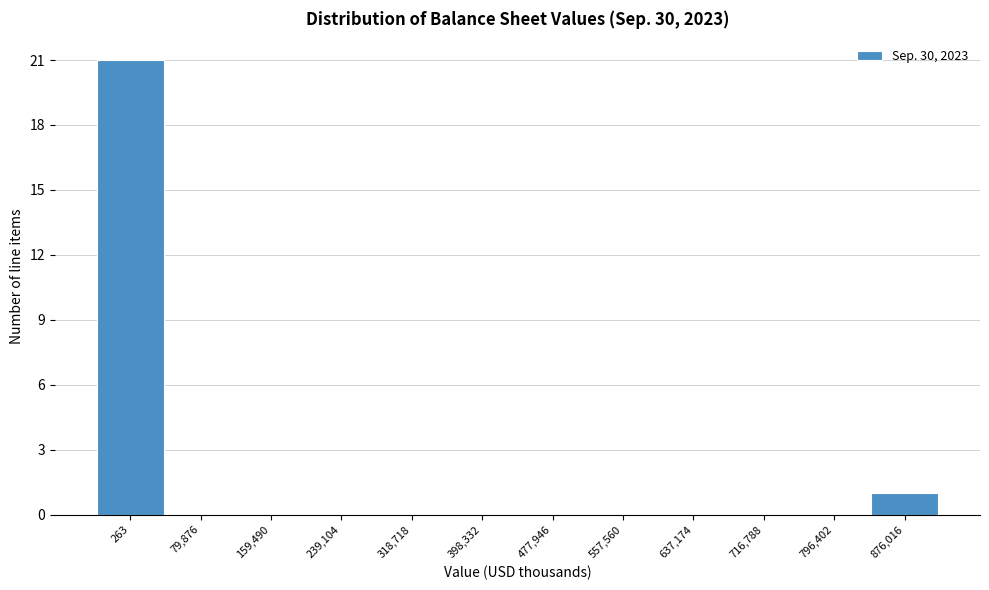

Reading left to right, transcribe all the data shown in this chart.

263=21	79,876=0	159,490=0	239,104=0	318,718=0	398,332=0	477,946=0	557,560=0	637,174=0	716,788=0	796,402=0	876,016=1